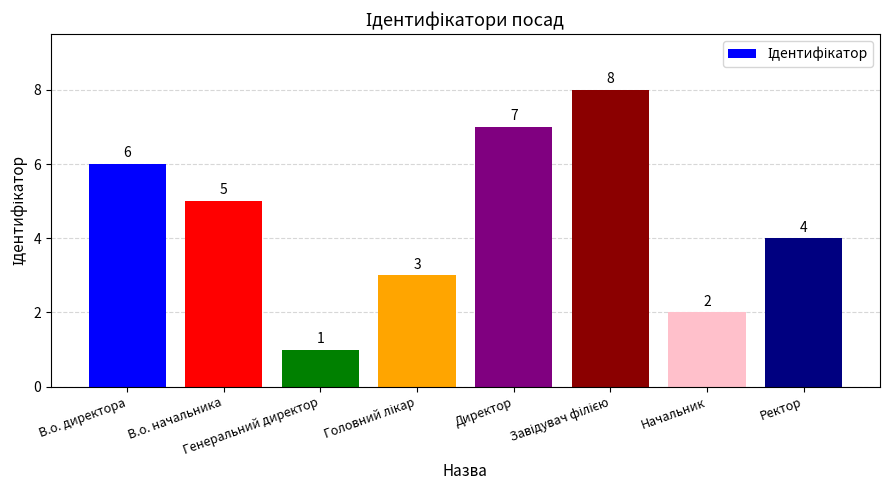

What is the value of the 3rd bar from the left?

1